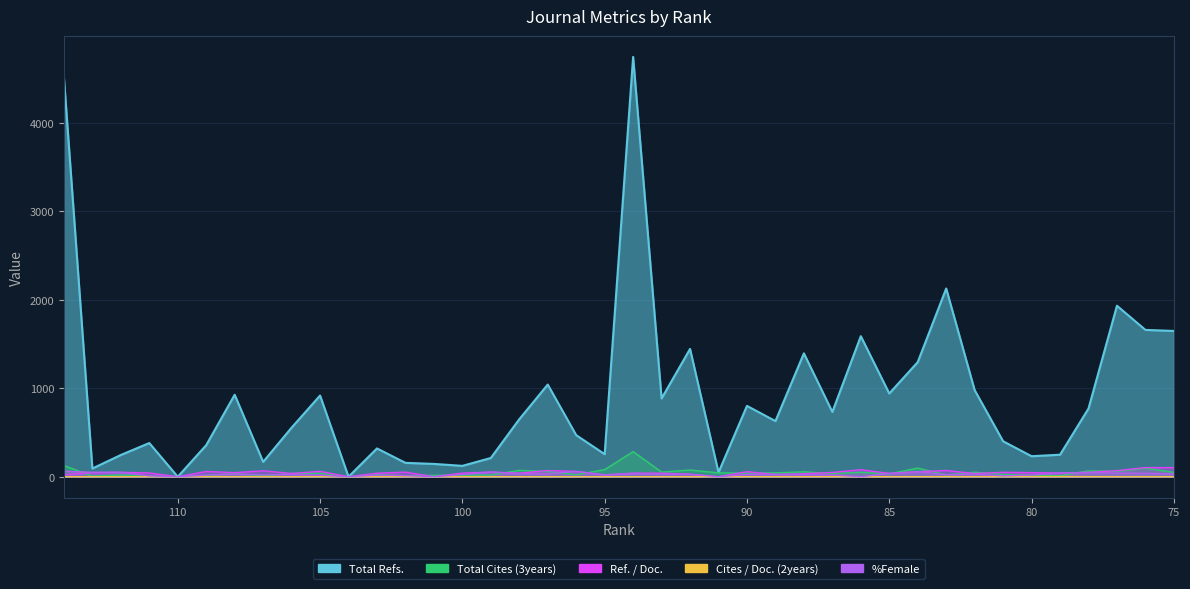

Which series changed the most between 90 and 79?

Total Refs.